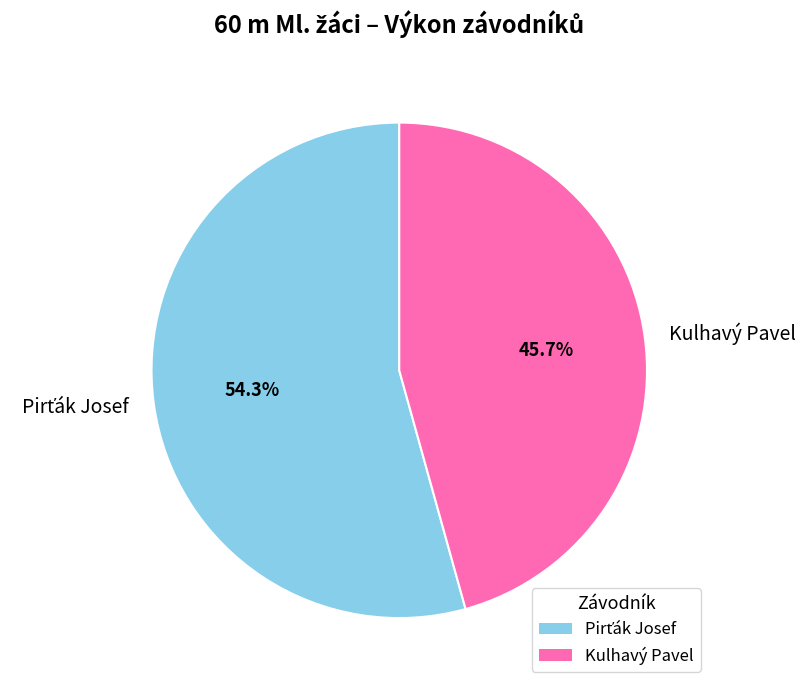

To the nearest percent, what is the difference between the largest and smallest slice percentages?

9%